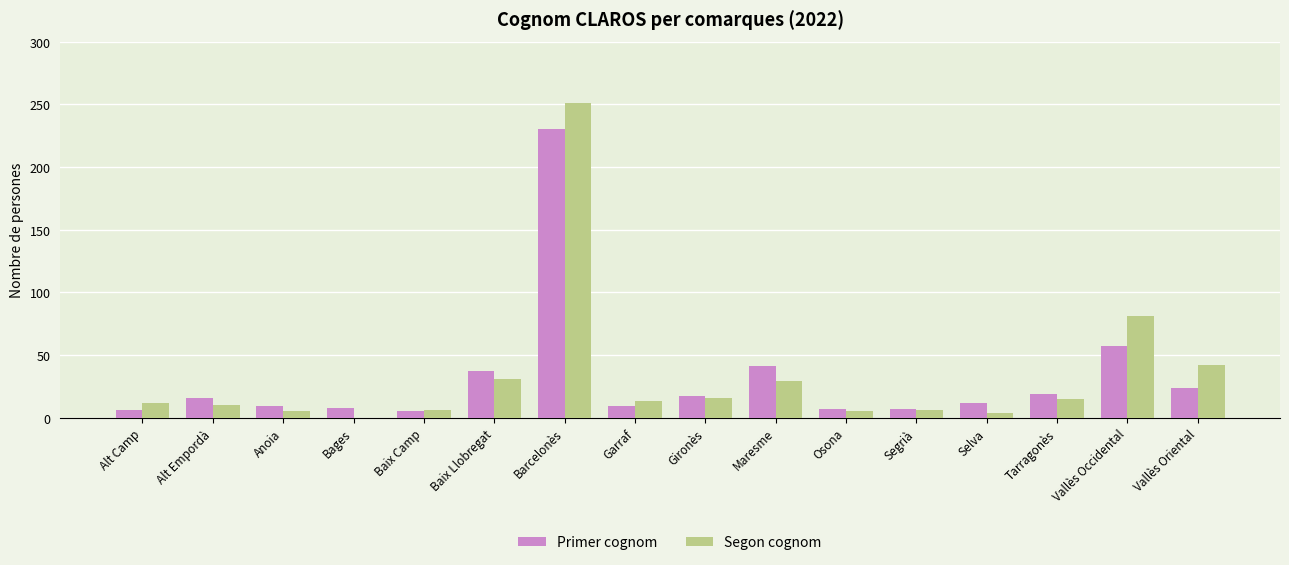

At which label is Segon cognom closest to 125?

Vallès Occidental